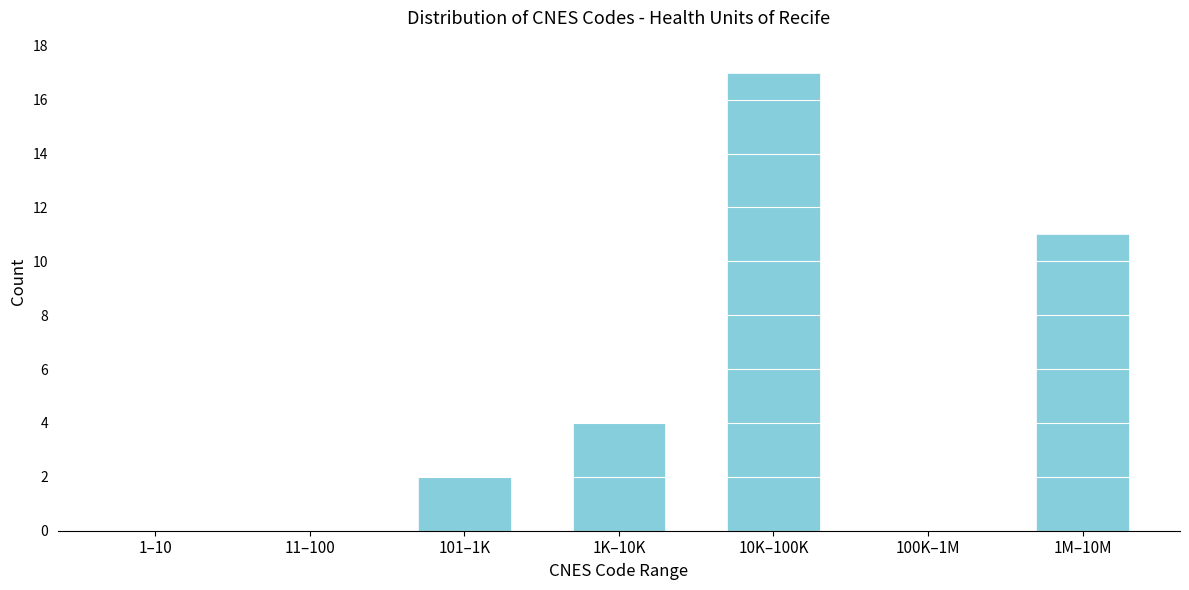

Reading left to right, list all the values displayed in this chart.

1–10=0	11–100=0	101–1K=2	1K–10K=4	10K–100K=17	100K–1M=0	1M–10M=11